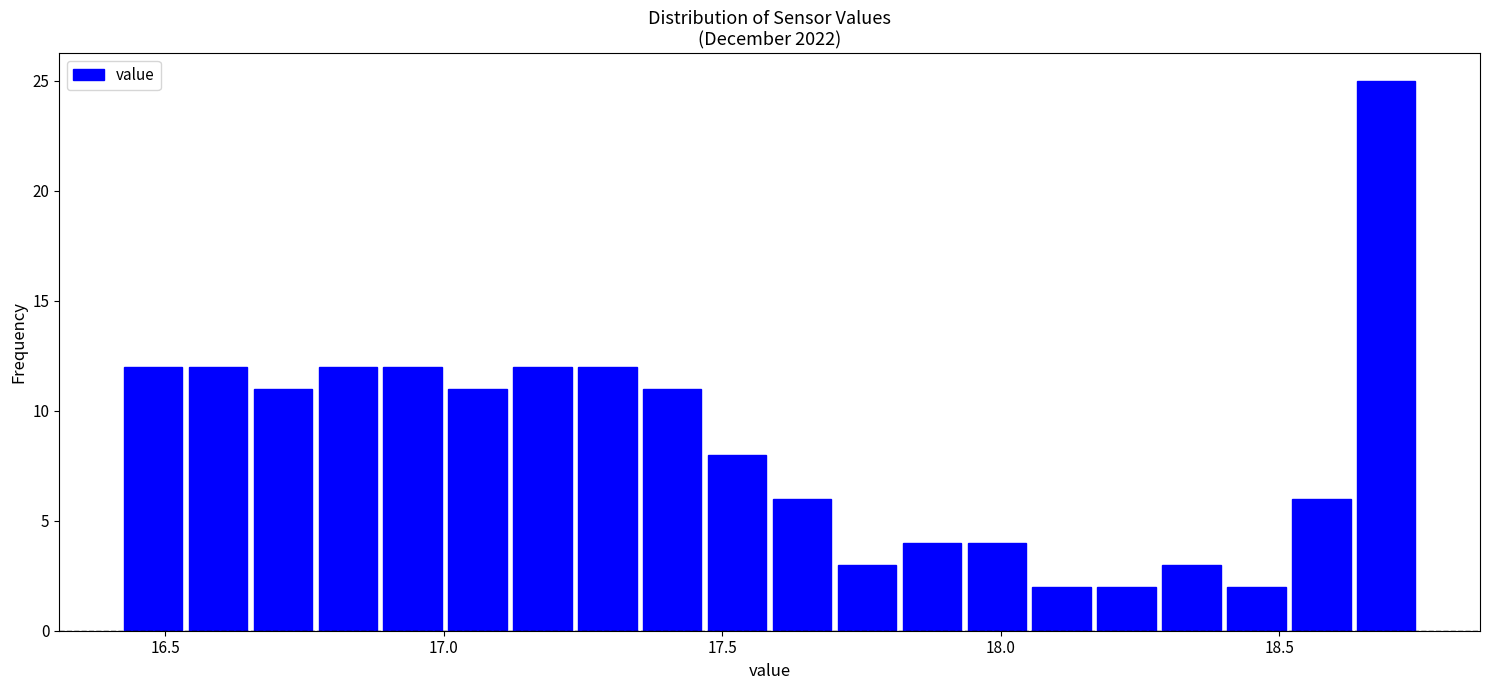

Read against the x-axis, roughly where is the centre of the tallest bar?

18.70